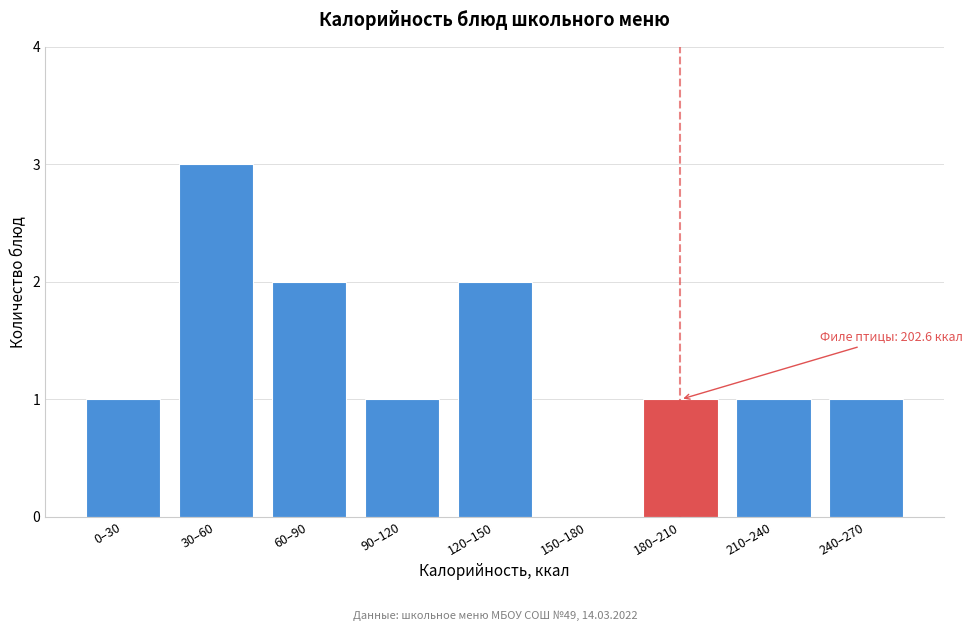

Reading left to right, list all the values displayed in this chart.

0–30=1	30–60=3	60–90=2	90–120=1	120–150=2	150–180=0	180–210=1	210–240=1	240–270=1